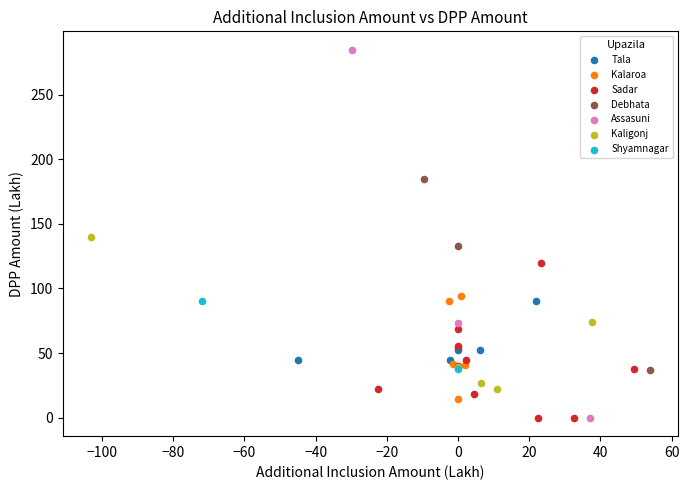

Which series reaches the maximum Y coordinate?

Assasuni